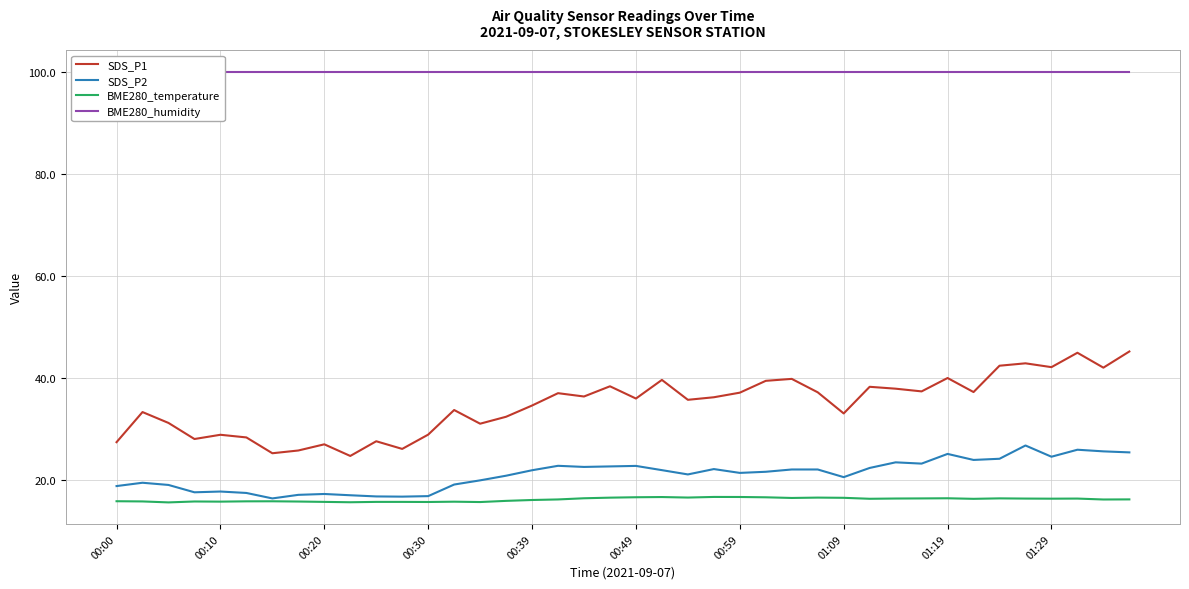

What is the spread (max minus min) of values at 26?

83.5